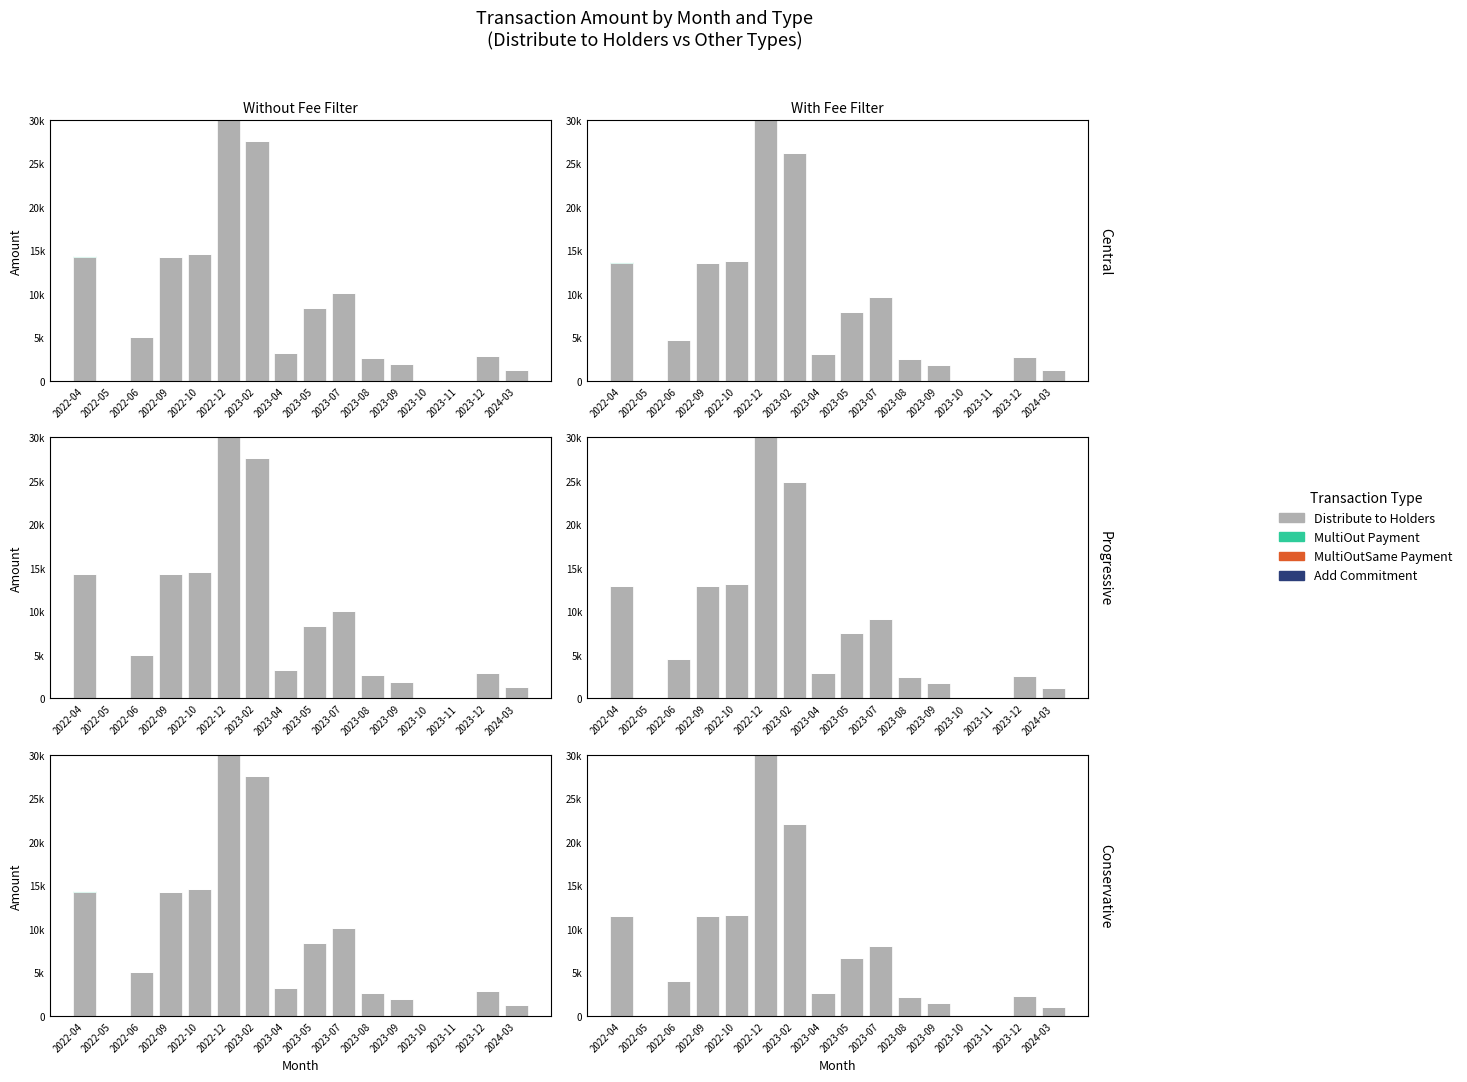

At 2022-10, list the series in order from smallest to largest.

MultiOut Payment, MultiOutSame Payment, Add Commitment, Distribute to Holders